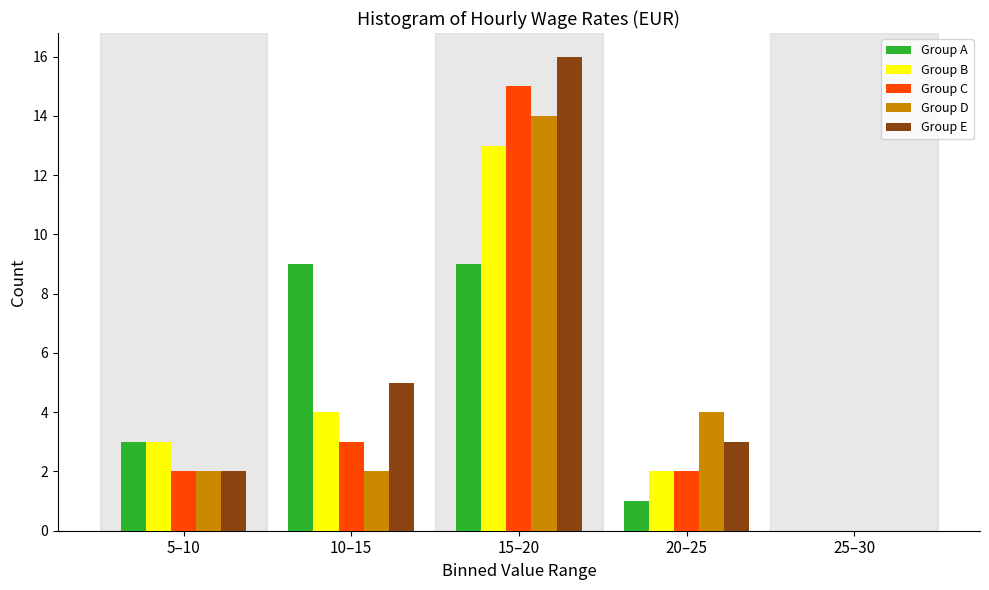

Reading right to left, transcribe all the data shown in this chart.

Group A: 25–30=0	20–25=1	15–20=9	10–15=9	5–10=3
Group B: 25–30=0	20–25=2	15–20=13	10–15=4	5–10=3
Group C: 25–30=0	20–25=2	15–20=15	10–15=3	5–10=2
Group D: 25–30=0	20–25=4	15–20=14	10–15=2	5–10=2
Group E: 25–30=0	20–25=3	15–20=16	10–15=5	5–10=2